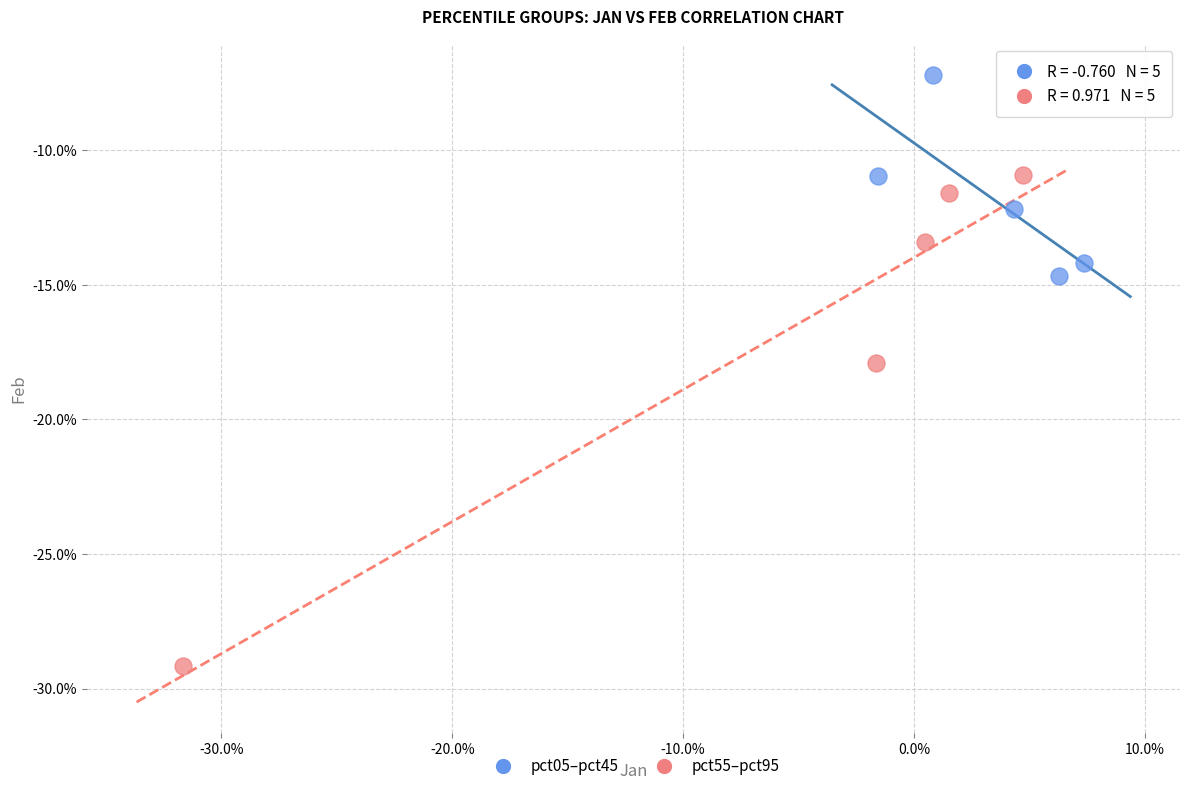

What are all the series names shown in the legend?

pct05–pct45, pct55–pct95